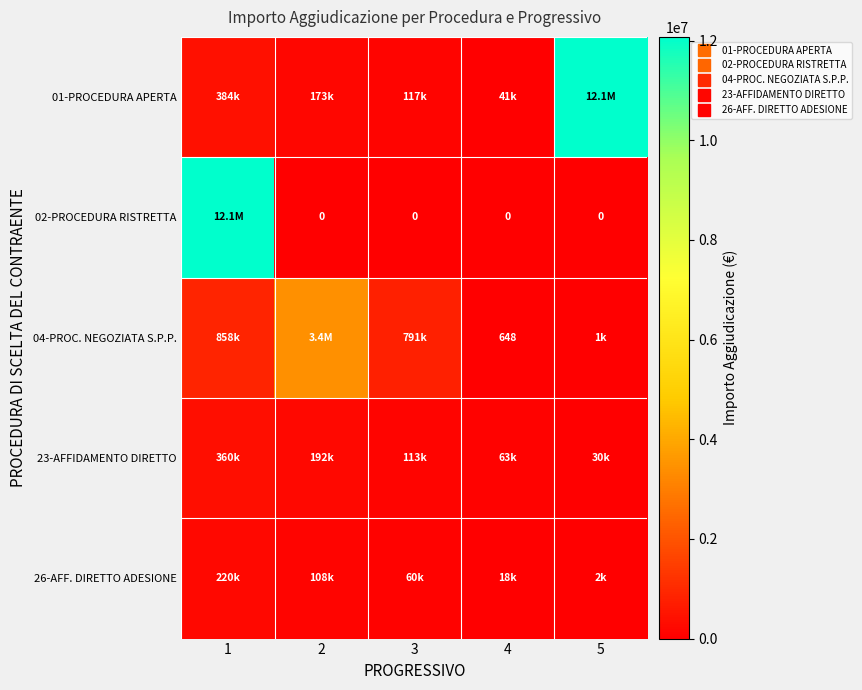

What is the sum of the 01-PROCEDURA APERTA values at 5 and 3?

12192200.0